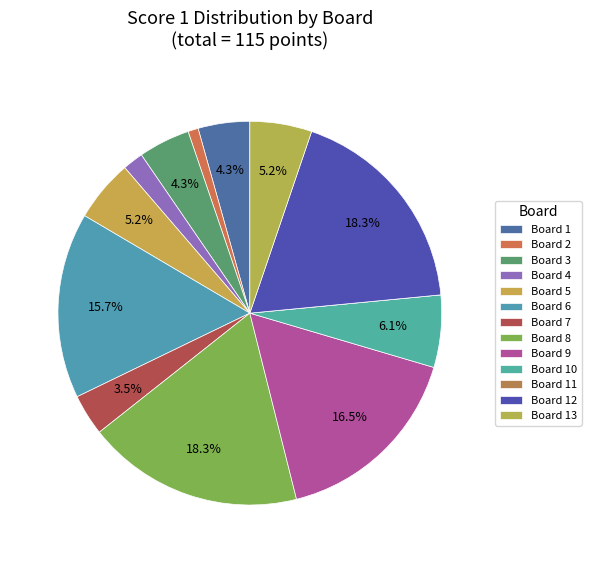

Between Board 5 and Board 1, which is larger?

Board 5